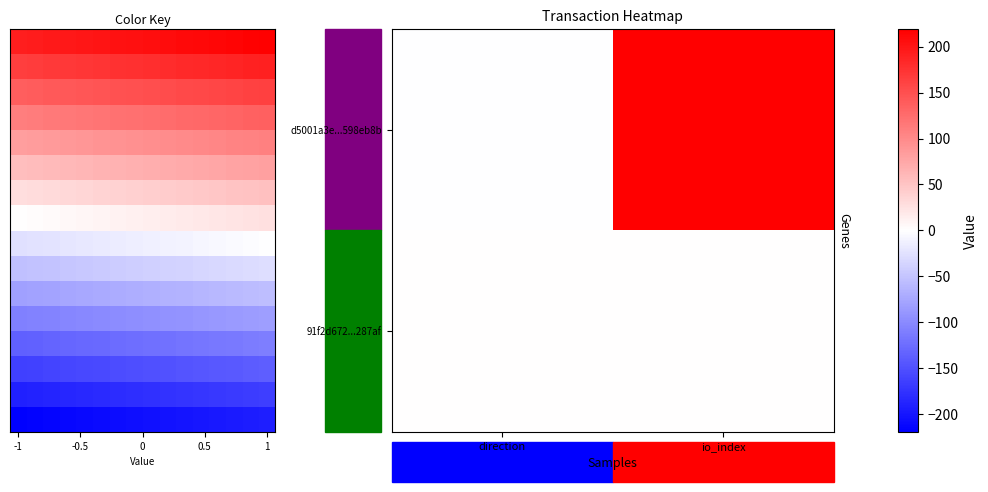

How many 91f2d672839a72f08bccfc6c412de18144287af values are between 0 and 1?

2